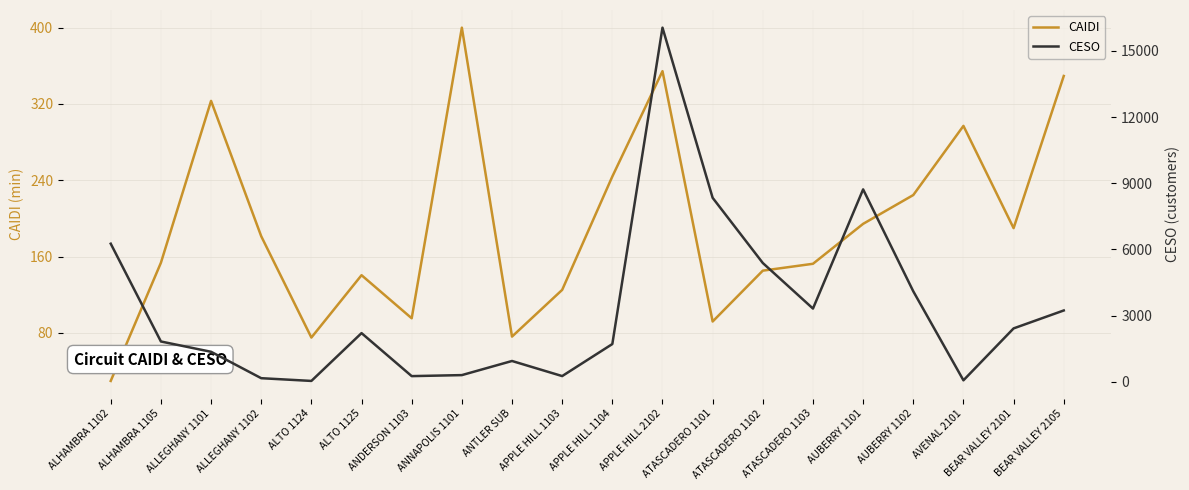

Rank the series by their average value, from lowest to highest.

CAIDI, CESO